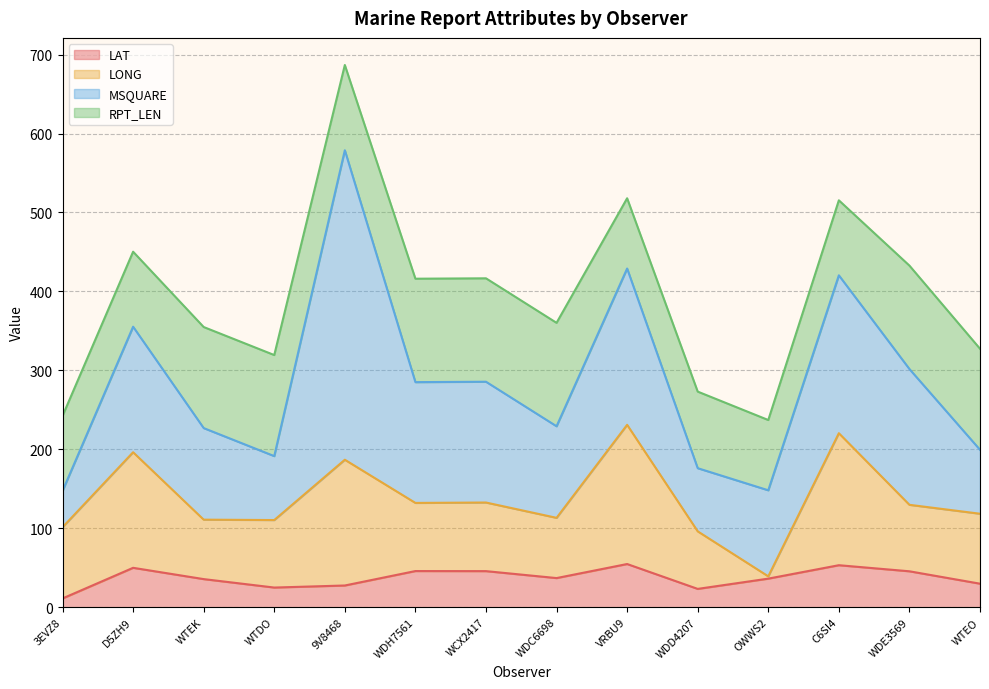

At which label is LAT closest to 32?

WTEO